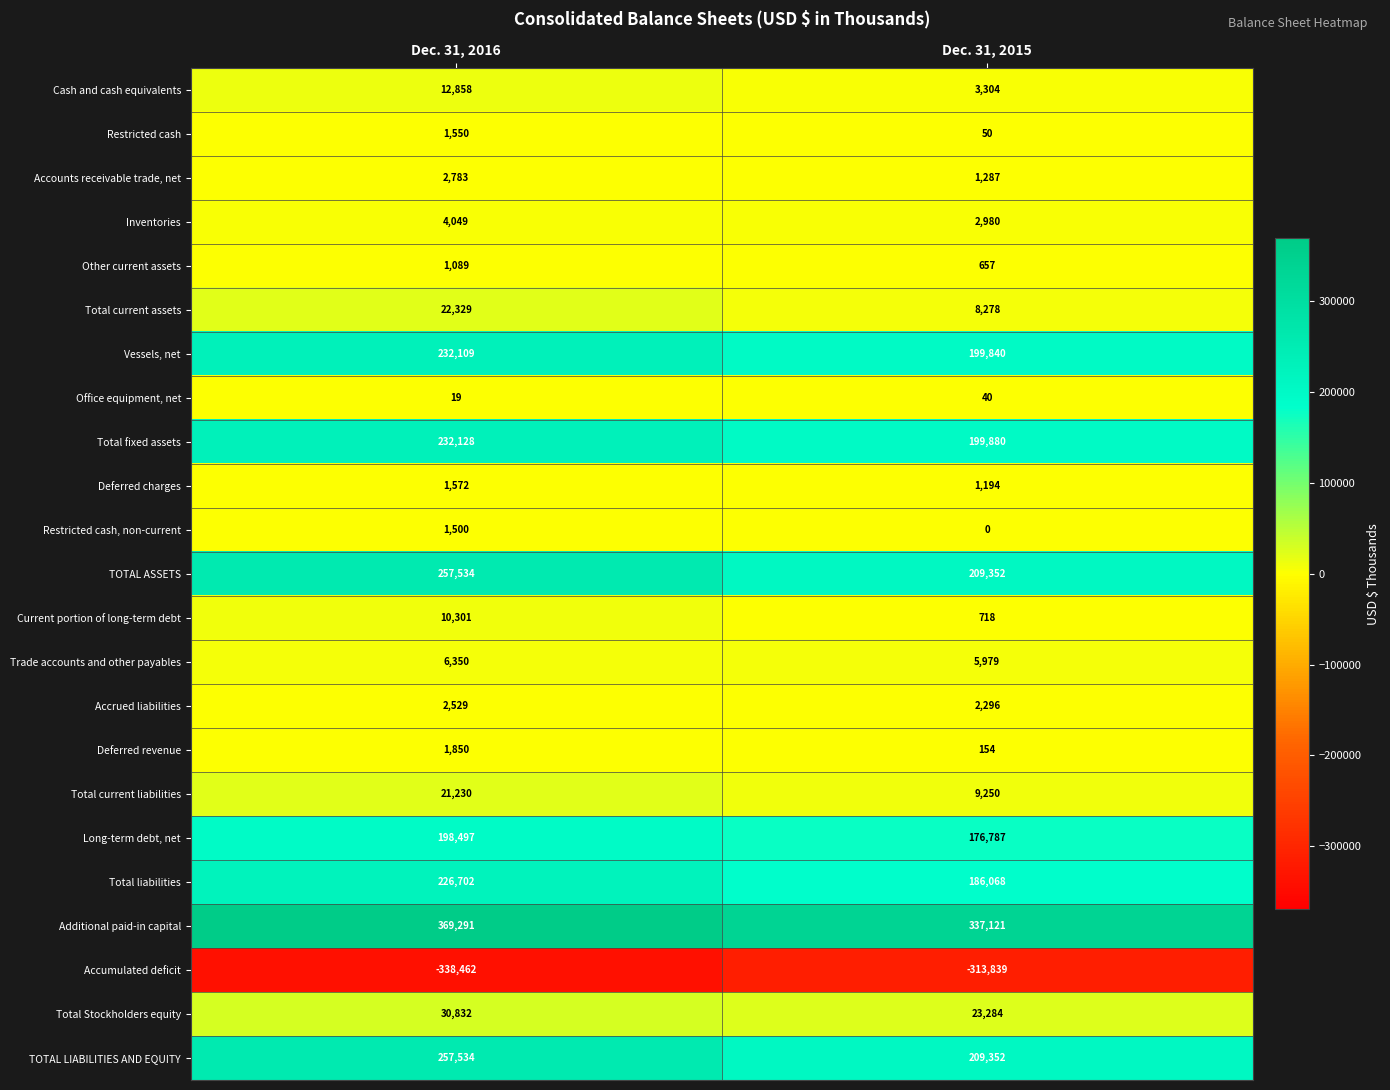

Count the number of data series in this chart.

23